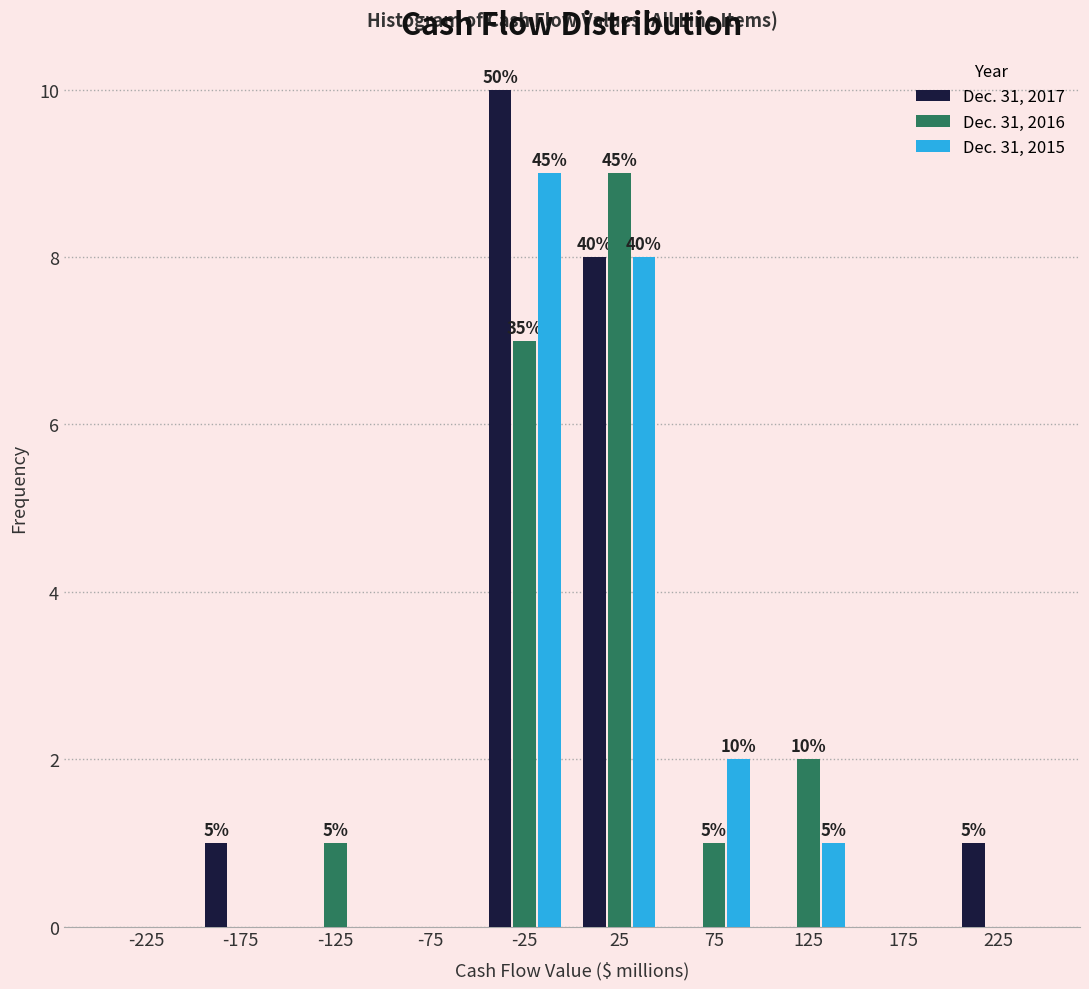

In the Dec. 31, 2016 series, which range on the x-axis has the tallest bar?

0 to 50